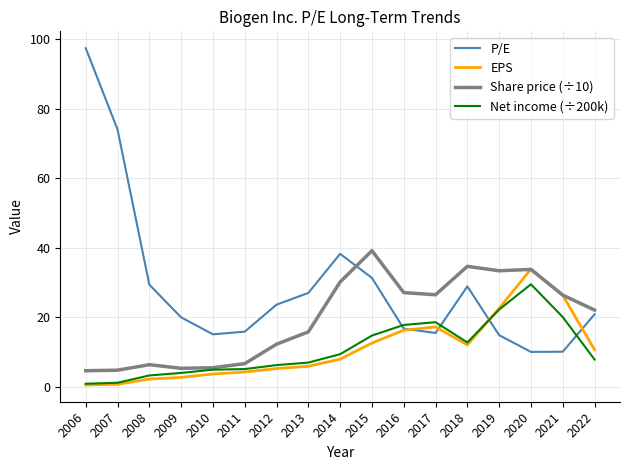

What is the sum of all Share price (÷10) values?

333.4